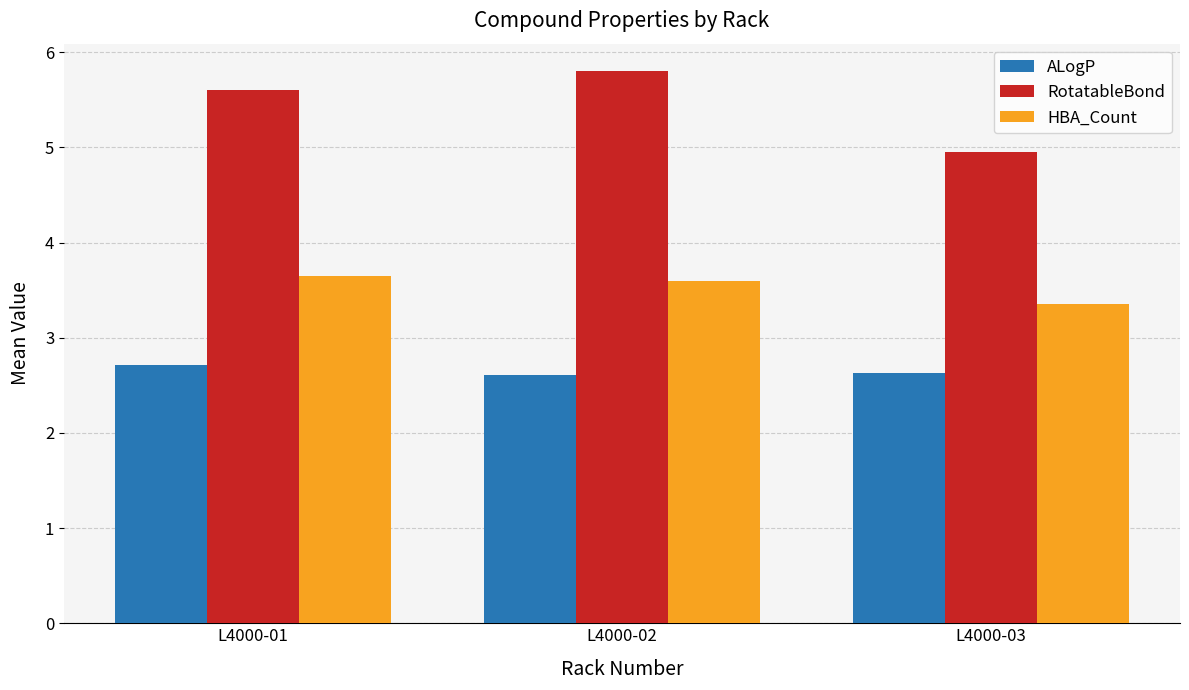

What is the greatest value displayed?

5.8